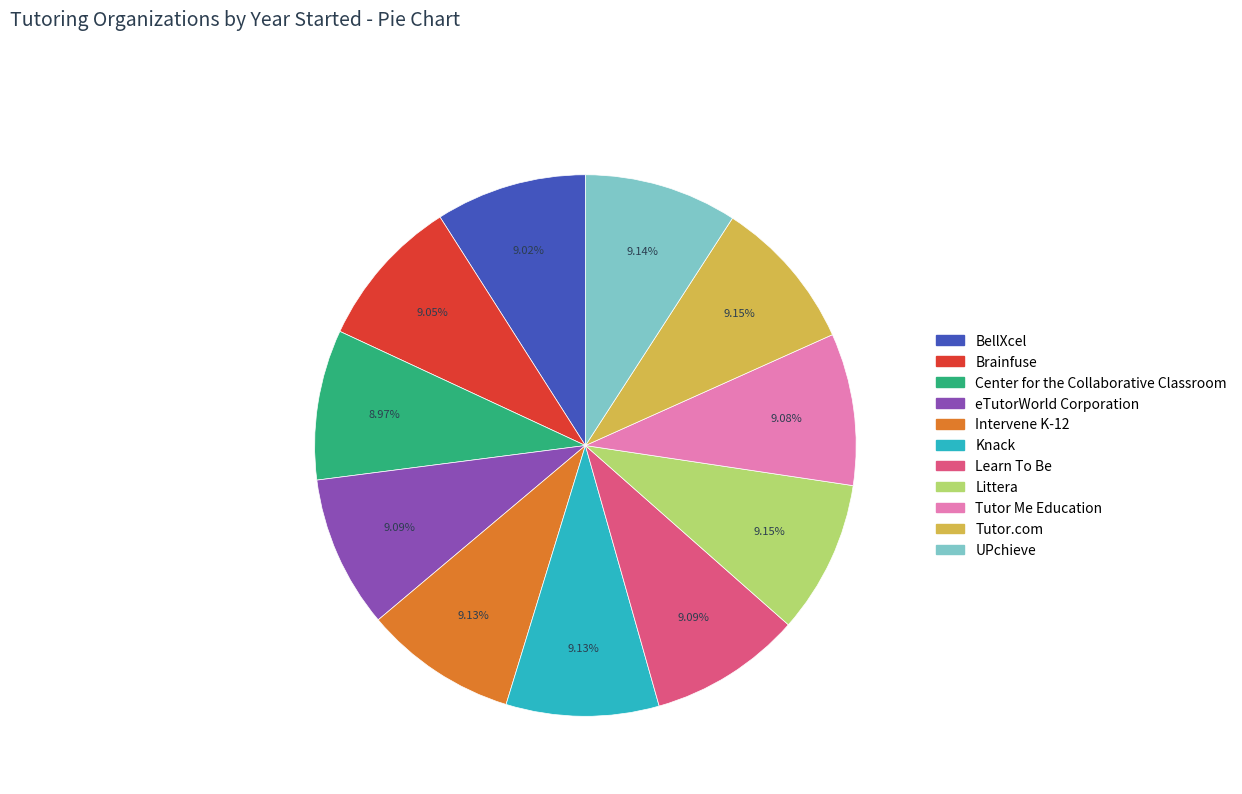

Is the sum of Brainfuse and Tutor.com greater than half?

No